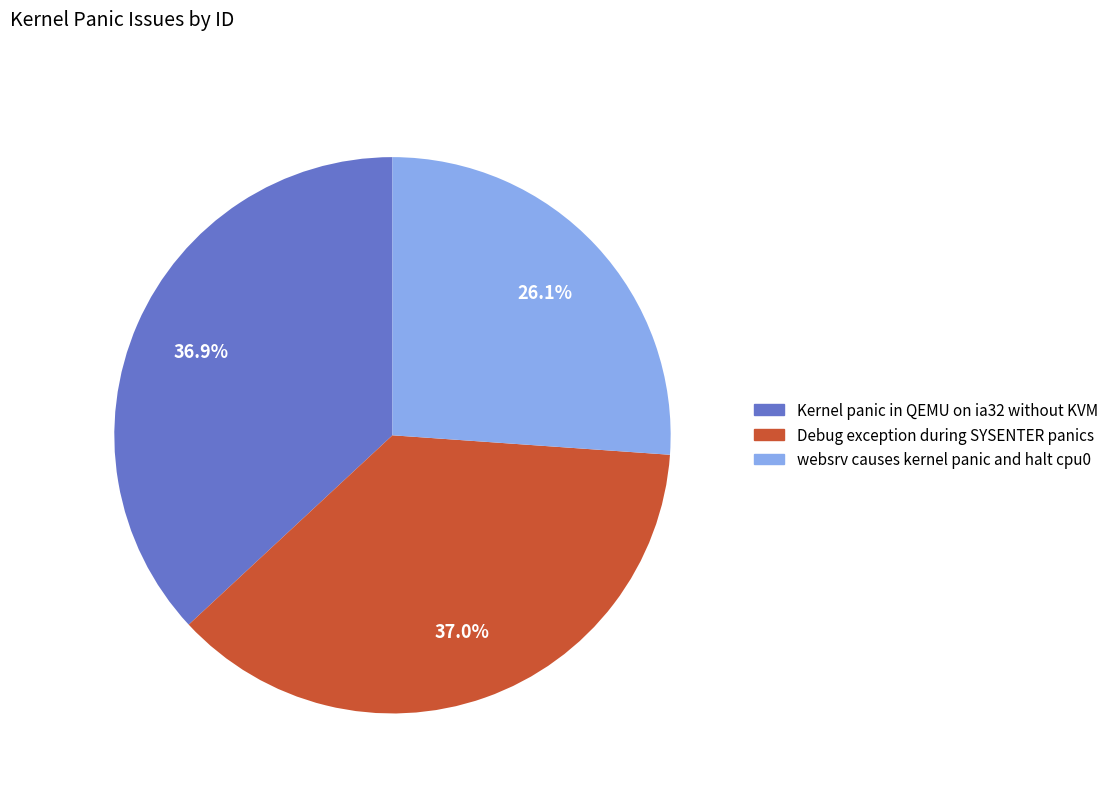

Approximately how many times larger is the value at Kernel panic in QEMU on ia32 without KVM compared to Debug exception during SYSENTER panics?

1.0